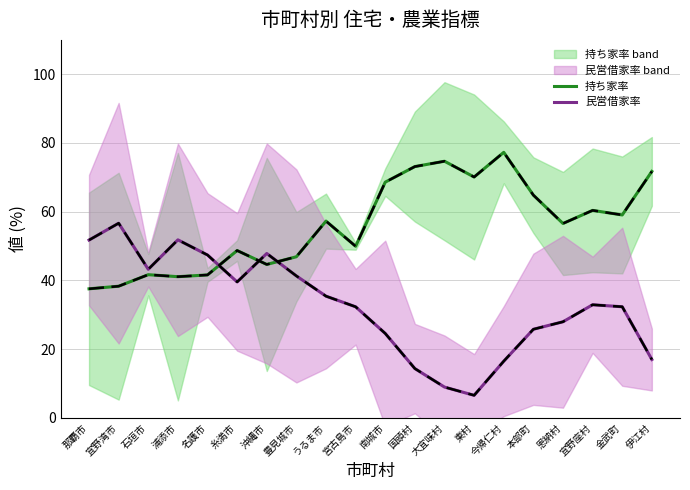

Reading right to left, what are all the values shown in this chart?

持ち家率: 伊江村=71.7	金武町=59.1	宜野座村=60.4	恩納村=56.6	本部町=64.8	今帰仁村=77.3	東村=70.1	大宜味村=74.7	国頭村=73.1	南城市=68.6	宮古島市=50.0	うるま市=57.3	豊見城市=46.9	沖縄市=44.7	糸満市=48.7	名護市=41.6	浦添市=41.1	石垣市=41.7	宜野湾市=38.3	那覇市=37.6
民営借家率: 伊江村=17.0	金武町=32.4	宜野座村=32.9	恩納村=28.0	本部町=25.8	今帰仁村=16.5	東村=6.6	大宜味村=9.0	国頭村=14.4	南城市=24.6	宮古島市=32.3	うるま市=35.4	豊見城市=41.3	沖縄市=47.9	糸満市=39.6	名護市=47.4	浦添市=51.8	石垣市=43.2	宜野湾市=56.7	那覇市=51.8